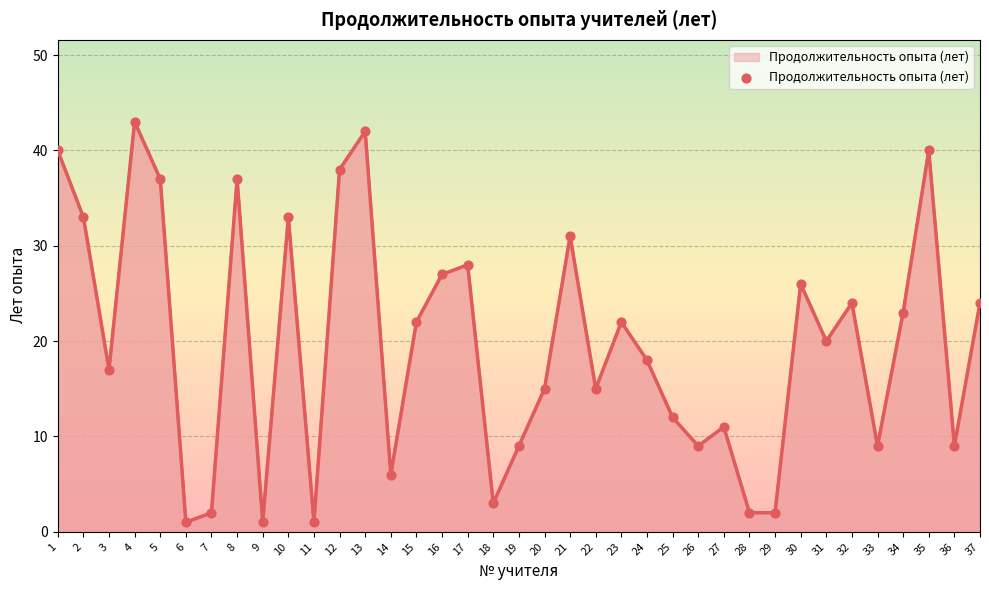

Between 16 and 37, which is larger?

16